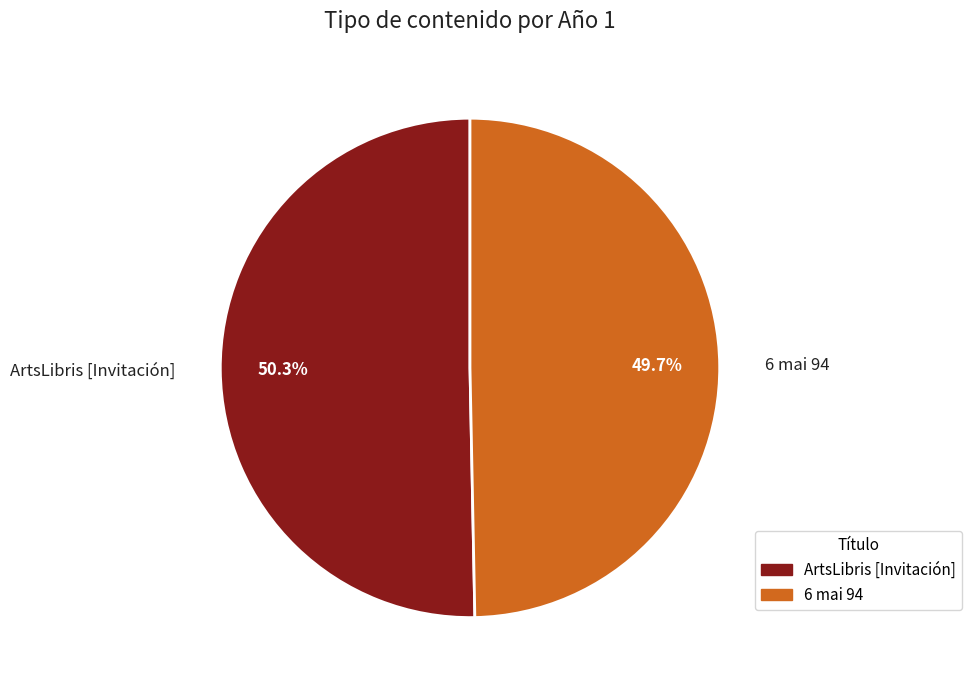

What percentage is the 6 mai 94 slice, to the nearest percent?

50%